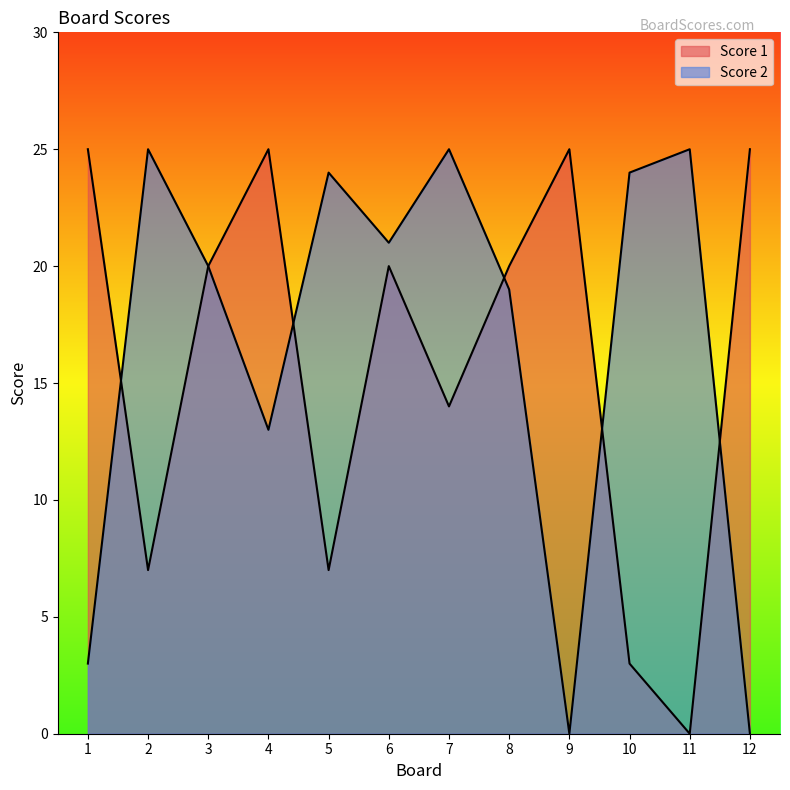

Rank the series by their maximum value, from lowest to highest.

Score 1, Score 2